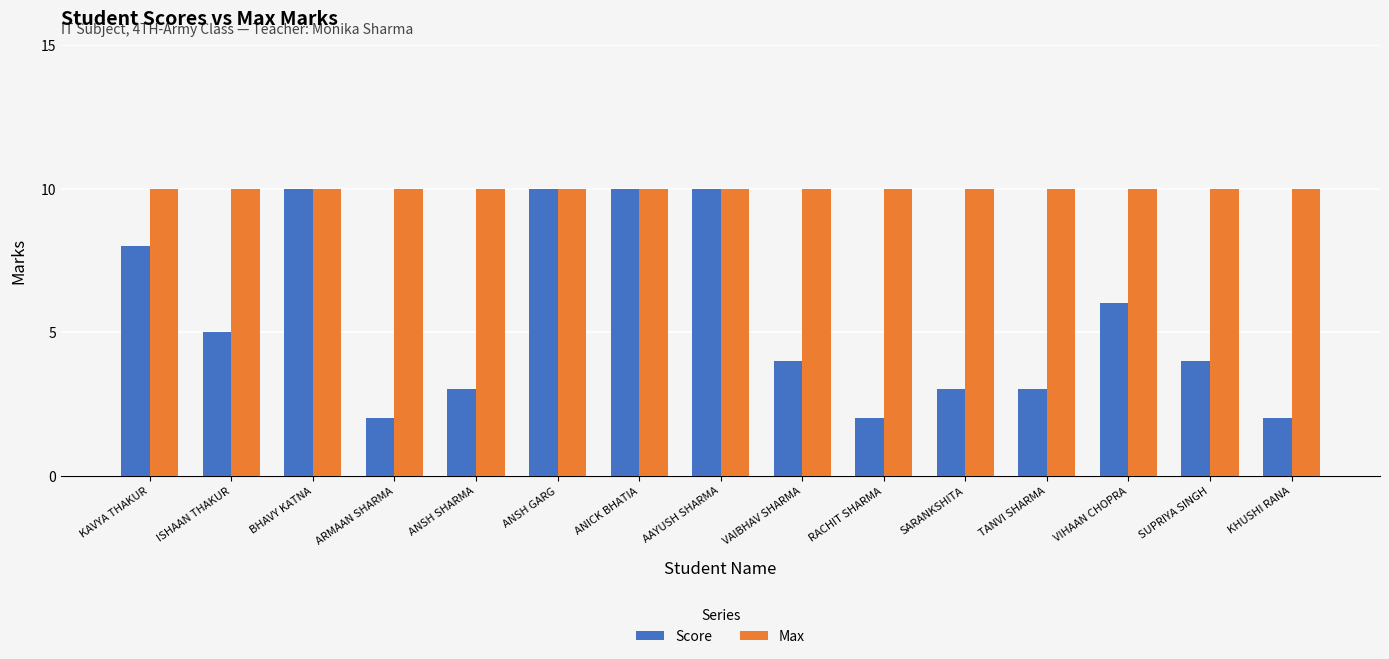

Which series changed the most between ANSH GARG and SARANKSHITA?

Score